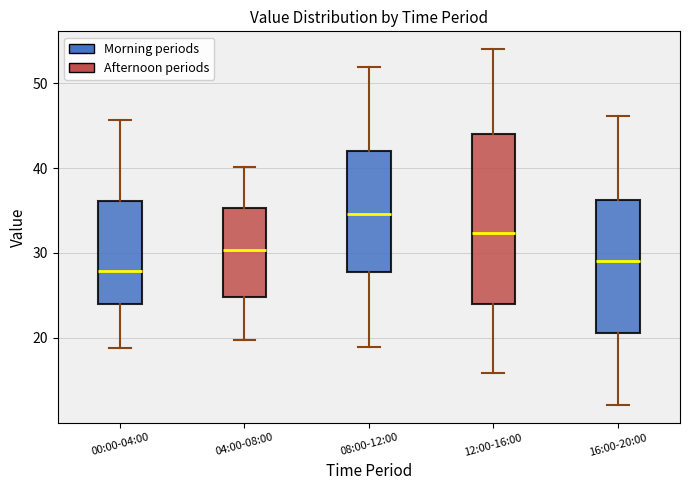

Which box's median line is the lowest?

00:00-04:00